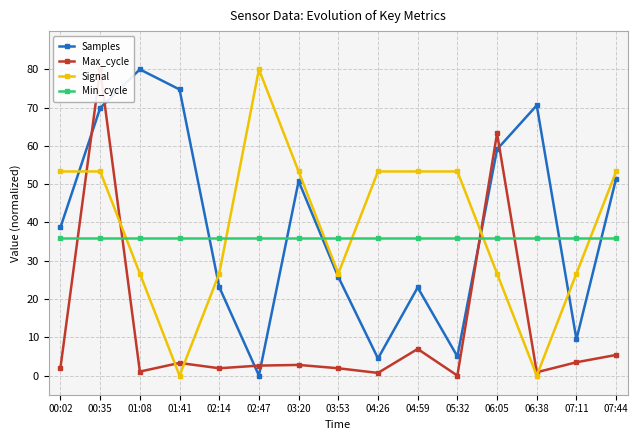

Which category has the highest value in the Signal series?

02:47